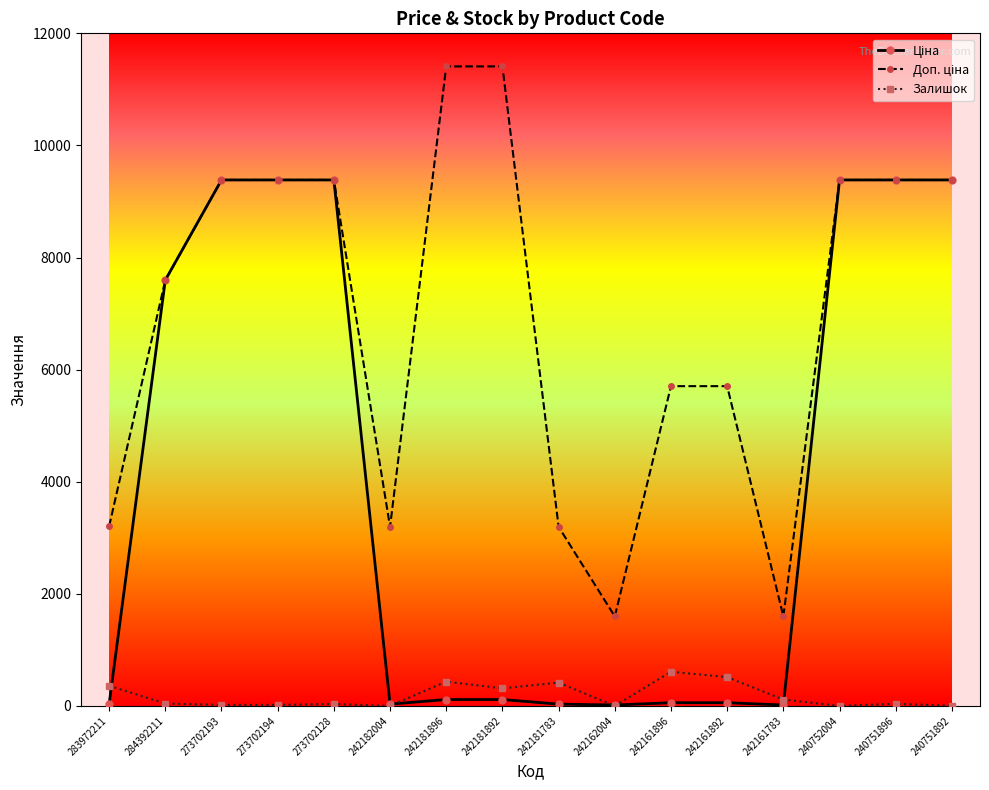

The Залишок series shows 43.0 at 284392211. True or false?

True